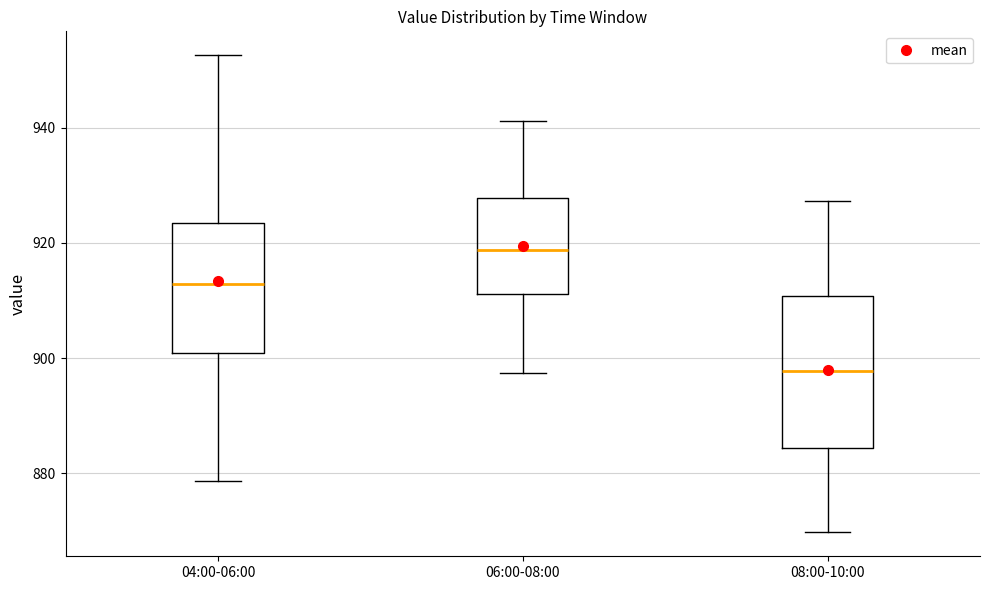

Where is the upper edge of the box for 06:00-08:00 on the y-axis? The values are not printed on the chart, so give them approximately, as read against the axis.

928